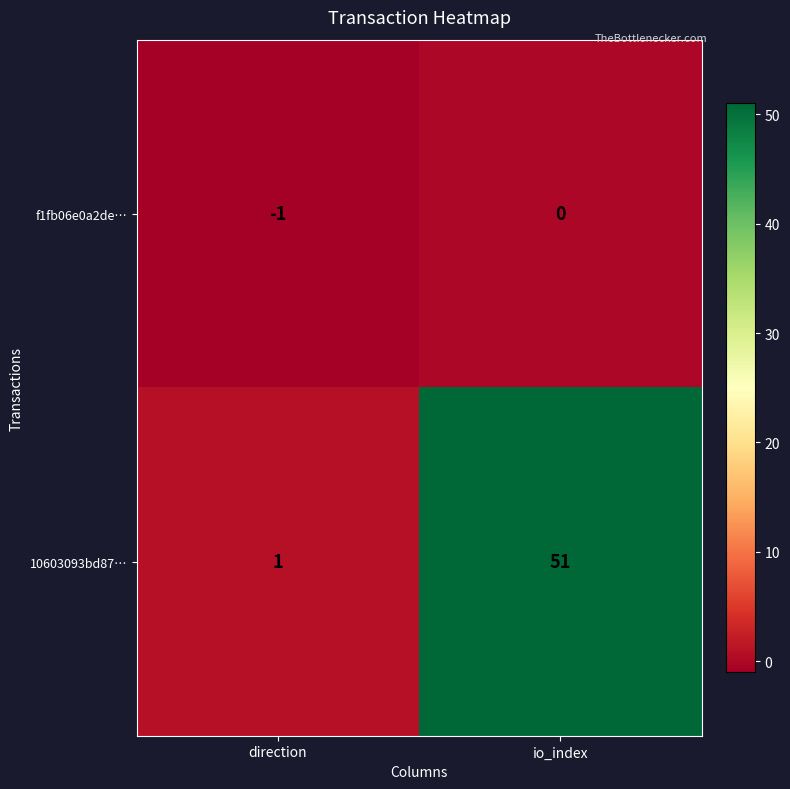

What is the spread (max minus min) of values at io_index?

51